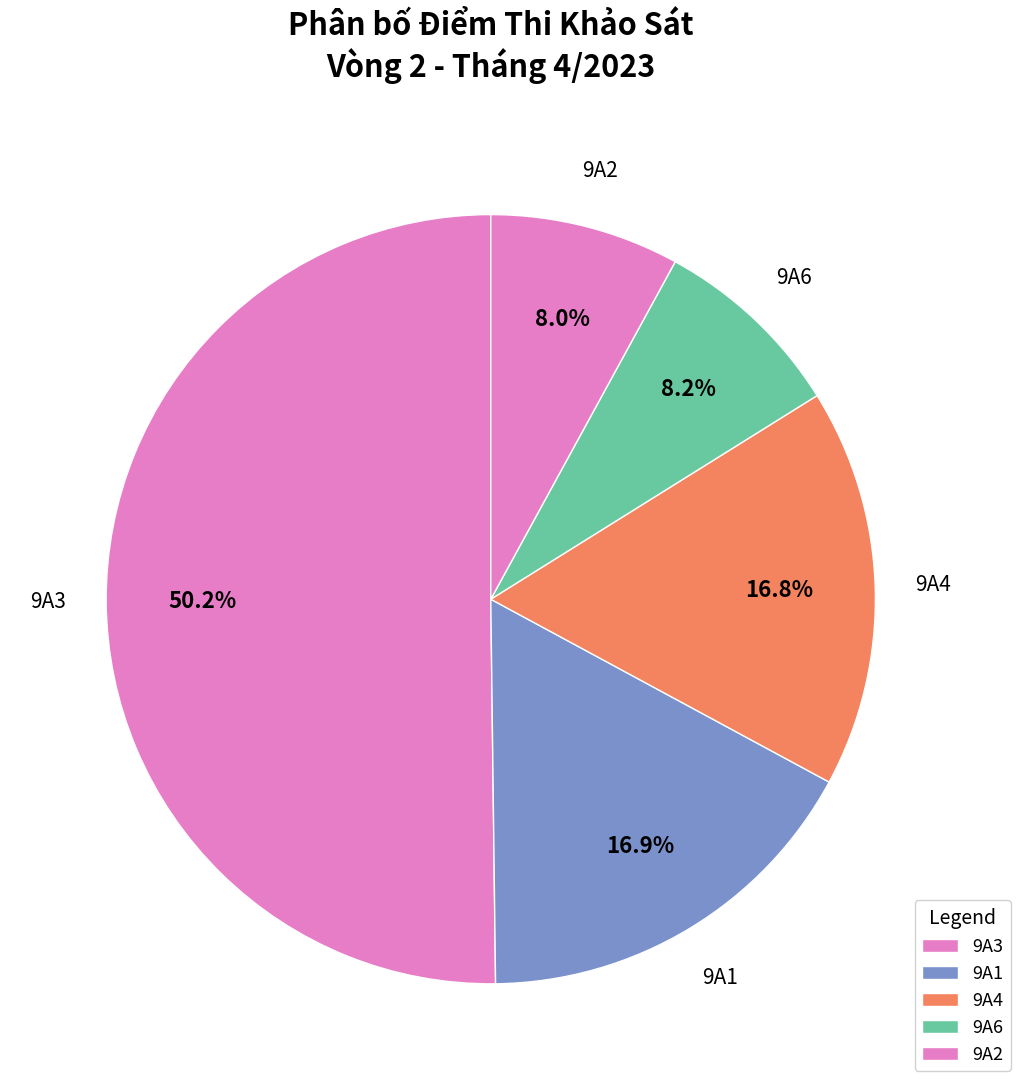

How many segments does this pie chart have?

5